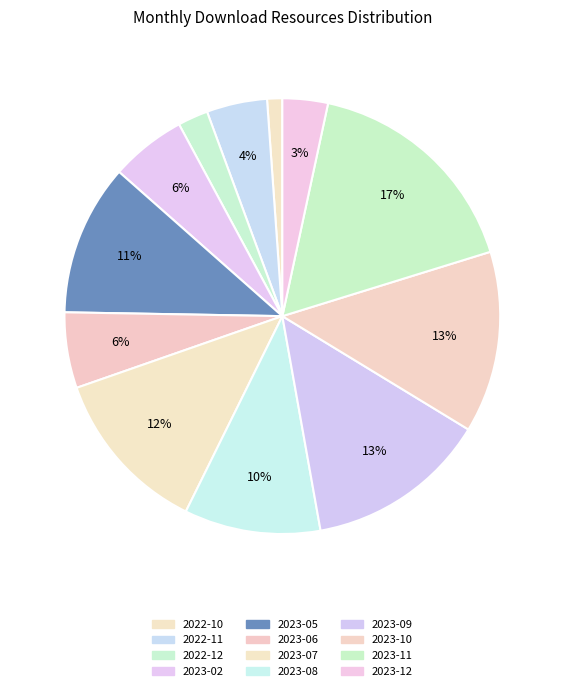

Is the sum of 2023-08 and 2023-07 greater than half?

No